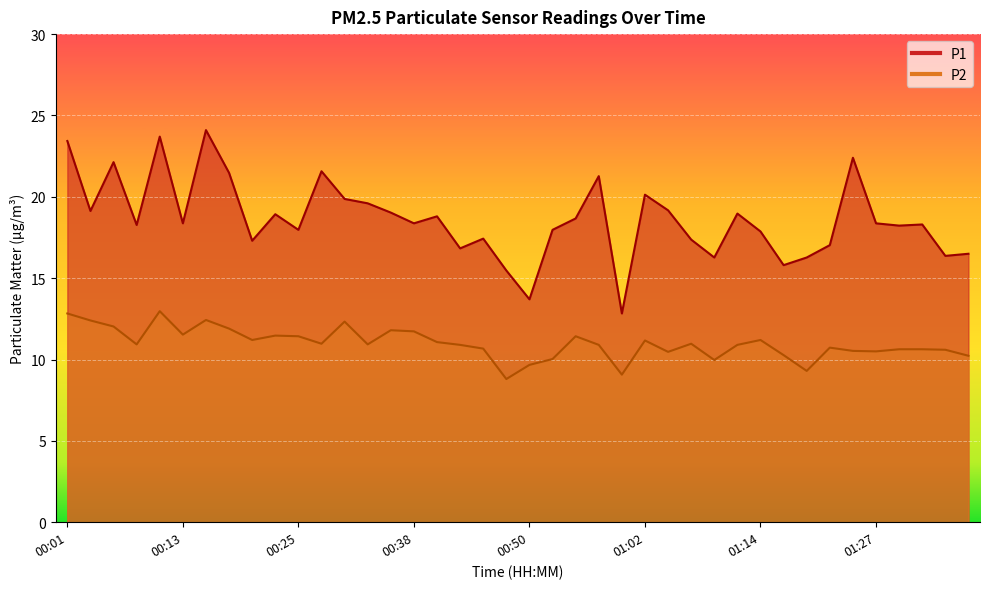

What is the average value of the P2 series?

11.0